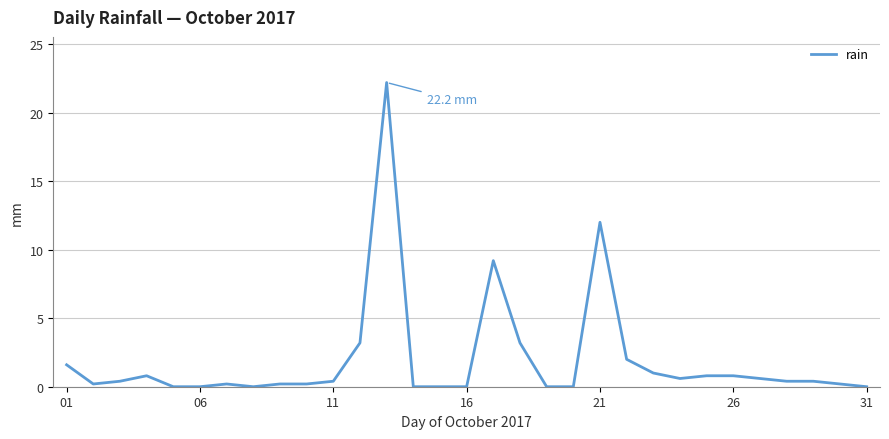

Reading left to right, what are all the values shown in this chart?

1.6	0.2	0.4	0.8	0.0	0.0	0.2	0.0	0.2	0.2	0.4	3.2	22.2	0.0	0.0	0.0	9.2	3.2	0.0	0.0	12.0	2.0	1.0	0.6	0.8	0.8	0.6	0.4	0.4	0.2	0.0